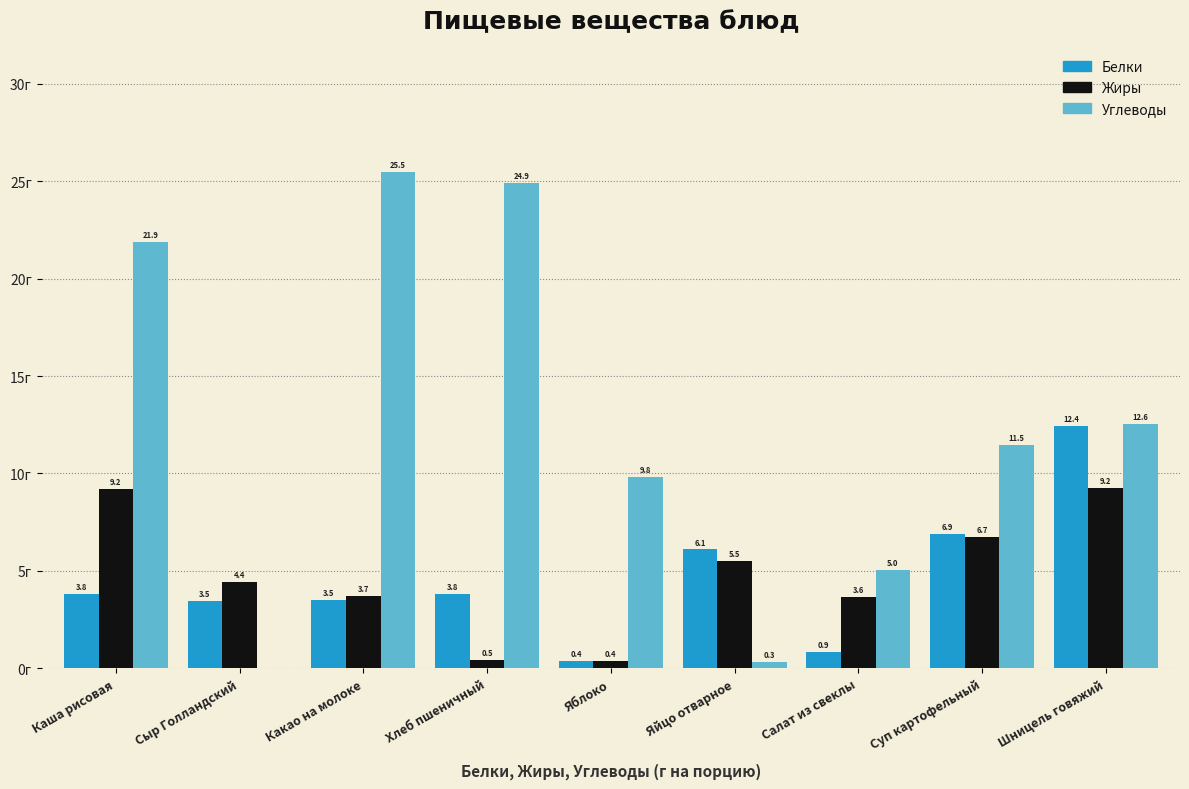

At which label does Белки reach its peak?

Шницель говяжий